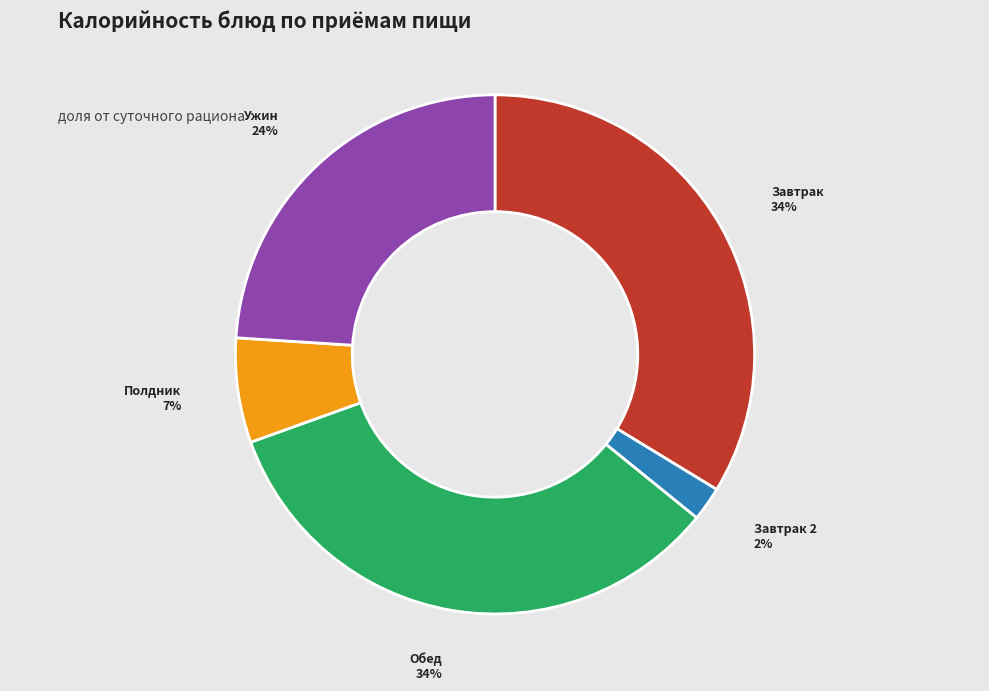

Is there a majority slice in this chart?

No